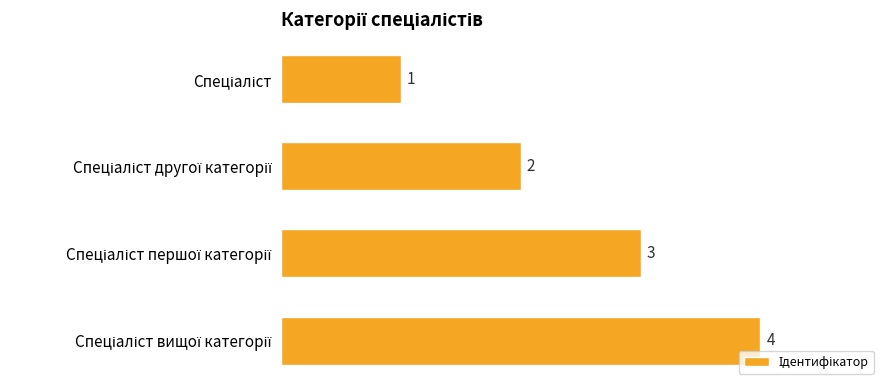

Count the values in the range 2 to 4.

3